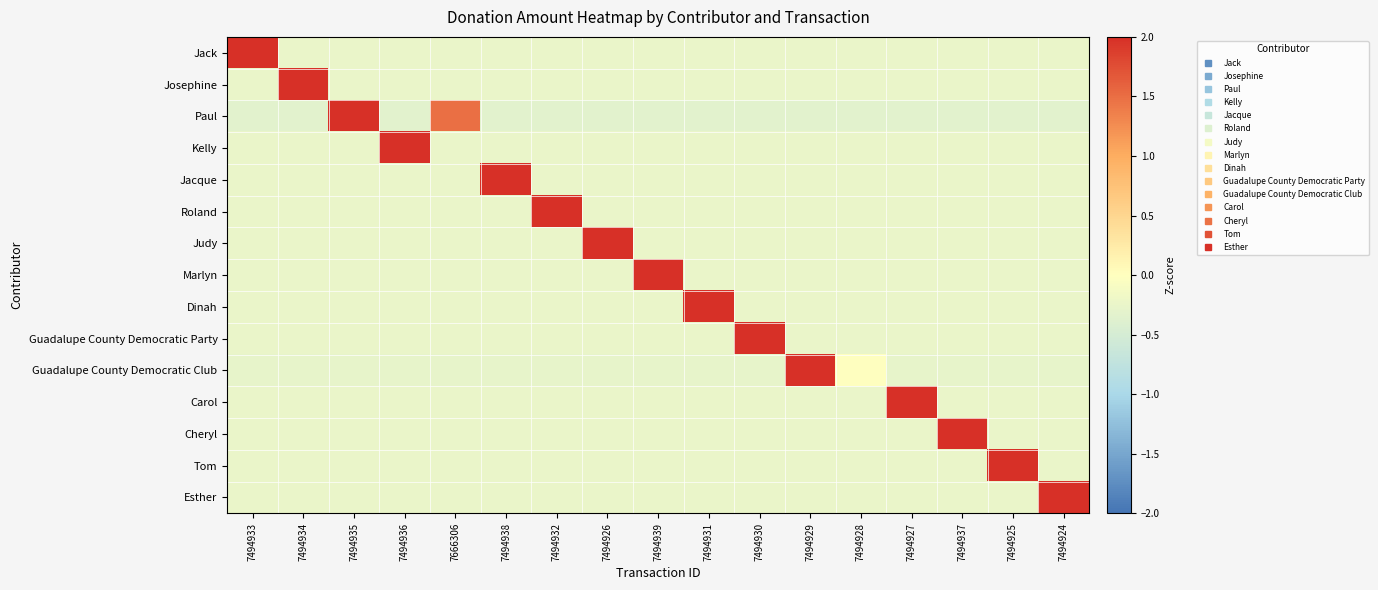

Reading left to right, extract all data points from this chart.

Jack: 7494933=4.0	7494934=-0.2	7494935=-0.2	7494936=-0.2	7666306=-0.2	7494938=-0.2	7494932=-0.2	7494926=-0.2	7494939=-0.2	7494931=-0.2	7494930=-0.2	7494929=-0.2	7494928=-0.2	7494927=-0.2	7494937=-0.2	7494925=-0.2	7494924=-0.2
Josephine: 7494933=-0.2	7494934=4.0	7494935=-0.2	7494936=-0.2	7666306=-0.2	7494938=-0.2	7494932=-0.2	7494926=-0.2	7494939=-0.2	7494931=-0.2	7494930=-0.2	7494929=-0.2	7494928=-0.2	7494927=-0.2	7494937=-0.2	7494925=-0.2	7494924=-0.2
Paul: 7494933=-0.3	7494934=-0.3	7494935=3.6	7494936=-0.3	7666306=1.5	7494938=-0.3	7494932=-0.3	7494926=-0.3	7494939=-0.3	7494931=-0.3	7494930=-0.3	7494929=-0.3	7494928=-0.3	7494927=-0.3	7494937=-0.3	7494925=-0.3	7494924=-0.3
Kelly: 7494933=-0.2	7494934=-0.2	7494935=-0.2	7494936=4.0	7666306=-0.2	7494938=-0.2	7494932=-0.2	7494926=-0.2	7494939=-0.2	7494931=-0.2	7494930=-0.2	7494929=-0.2	7494928=-0.2	7494927=-0.2	7494937=-0.2	7494925=-0.2	7494924=-0.2
Jacque: 7494933=-0.2	7494934=-0.2	7494935=-0.2	7494936=-0.2	7666306=-0.2	7494938=4.0	7494932=-0.2	7494926=-0.2	7494939=-0.2	7494931=-0.2	7494930=-0.2	7494929=-0.2	7494928=-0.2	7494927=-0.2	7494937=-0.2	7494925=-0.2	7494924=-0.2
Roland: 7494933=-0.2	7494934=-0.2	7494935=-0.2	7494936=-0.2	7666306=-0.2	7494938=-0.2	7494932=4.0	7494926=-0.2	7494939=-0.2	7494931=-0.2	7494930=-0.2	7494929=-0.2	7494928=-0.2	7494927=-0.2	7494937=-0.2	7494925=-0.2	7494924=-0.2
Judy: 7494933=-0.2	7494934=-0.2	7494935=-0.2	7494936=-0.2	7666306=-0.2	7494938=-0.2	7494932=-0.2	7494926=4.0	7494939=-0.2	7494931=-0.2	7494930=-0.2	7494929=-0.2	7494928=-0.2	7494927=-0.2	7494937=-0.2	7494925=-0.2	7494924=-0.2
Marlyn: 7494933=-0.2	7494934=-0.2	7494935=-0.2	7494936=-0.2	7666306=-0.2	7494938=-0.2	7494932=-0.2	7494926=-0.2	7494939=4.0	7494931=-0.2	7494930=-0.2	7494929=-0.2	7494928=-0.2	7494927=-0.2	7494937=-0.2	7494925=-0.2	7494924=-0.2
Dinah: 7494933=-0.2	7494934=-0.2	7494935=-0.2	7494936=-0.2	7666306=-0.2	7494938=-0.2	7494932=-0.2	7494926=-0.2	7494939=-0.2	7494931=4.0	7494930=-0.2	7494929=-0.2	7494928=-0.2	7494927=-0.2	7494937=-0.2	7494925=-0.2	7494924=-0.2
Guadalupe County Democratic Party: 7494933=-0.2	7494934=-0.2	7494935=-0.2	7494936=-0.2	7666306=-0.2	7494938=-0.2	7494932=-0.2	7494926=-0.2	7494939=-0.2	7494931=-0.2	7494930=4.0	7494929=-0.2	7494928=-0.2	7494927=-0.2	7494937=-0.2	7494925=-0.2	7494924=-0.2
Guadalupe County Democratic Club: 7494933=-0.3	7494934=-0.3	7494935=-0.3	7494936=-0.3	7666306=-0.3	7494938=-0.3	7494932=-0.3	7494926=-0.3	7494939=-0.3	7494931=-0.3	7494930=-0.3	7494929=4.0	7494928=-0.0	7494927=-0.3	7494937=-0.3	7494925=-0.3	7494924=-0.3
Carol: 7494933=-0.2	7494934=-0.2	7494935=-0.2	7494936=-0.2	7666306=-0.2	7494938=-0.2	7494932=-0.2	7494926=-0.2	7494939=-0.2	7494931=-0.2	7494930=-0.2	7494929=-0.2	7494928=-0.2	7494927=4.0	7494937=-0.2	7494925=-0.2	7494924=-0.2
Cheryl: 7494933=-0.2	7494934=-0.2	7494935=-0.2	7494936=-0.2	7666306=-0.2	7494938=-0.2	7494932=-0.2	7494926=-0.2	7494939=-0.2	7494931=-0.2	7494930=-0.2	7494929=-0.2	7494928=-0.2	7494927=-0.2	7494937=4.0	7494925=-0.2	7494924=-0.2
Tom: 7494933=-0.2	7494934=-0.2	7494935=-0.2	7494936=-0.2	7666306=-0.2	7494938=-0.2	7494932=-0.2	7494926=-0.2	7494939=-0.2	7494931=-0.2	7494930=-0.2	7494929=-0.2	7494928=-0.2	7494927=-0.2	7494937=-0.2	7494925=4.0	7494924=-0.2
Esther: 7494933=-0.2	7494934=-0.2	7494935=-0.2	7494936=-0.2	7666306=-0.2	7494938=-0.2	7494932=-0.2	7494926=-0.2	7494939=-0.2	7494931=-0.2	7494930=-0.2	7494929=-0.2	7494928=-0.2	7494927=-0.2	7494937=-0.2	7494925=-0.2	7494924=4.0